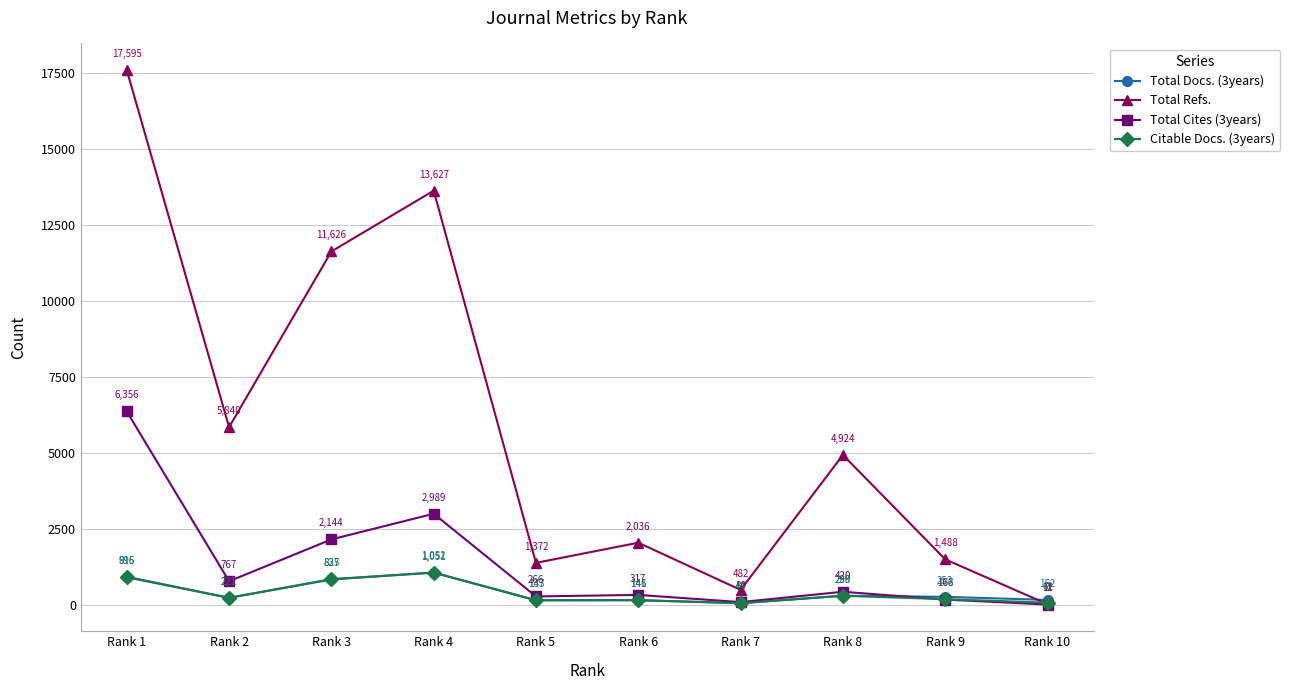

How many series are shown in this chart?

4